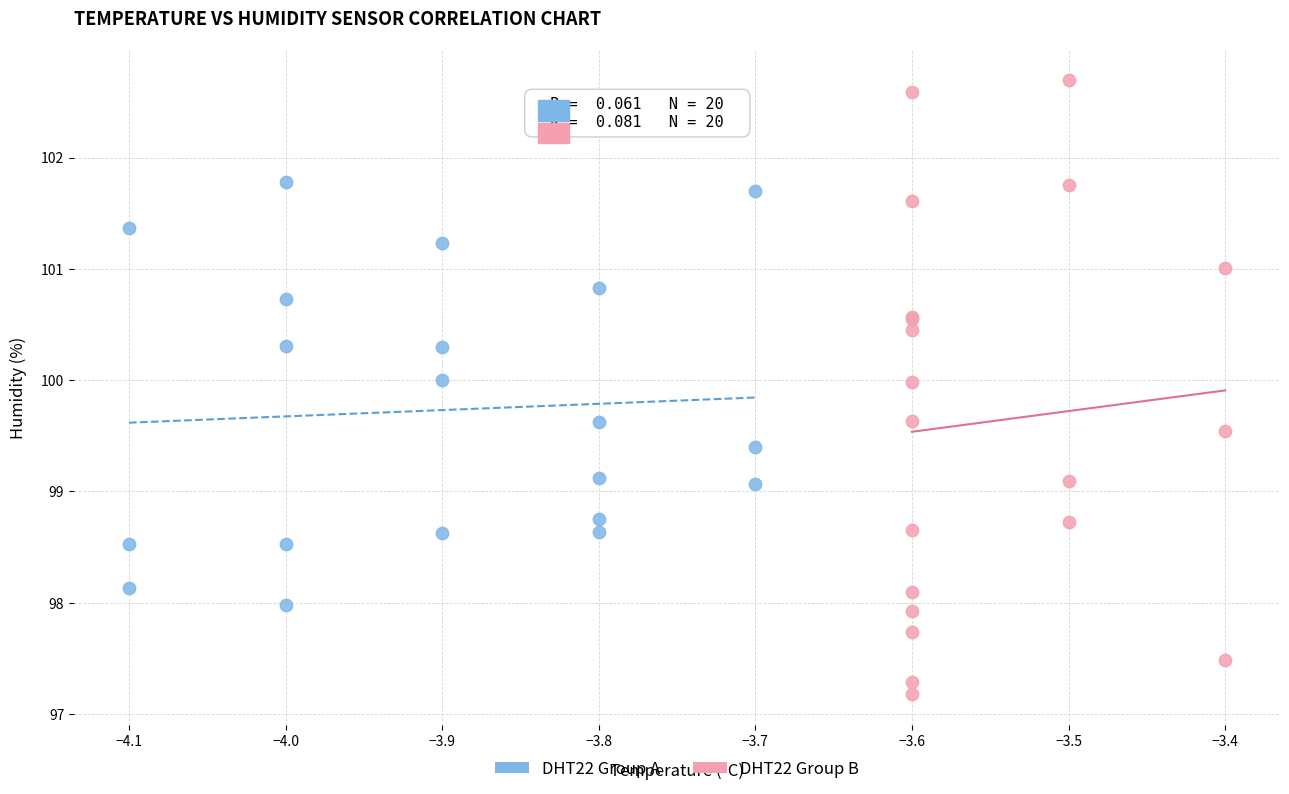

Which series has the largest Y range (max minus min)?

DHT22 Group B